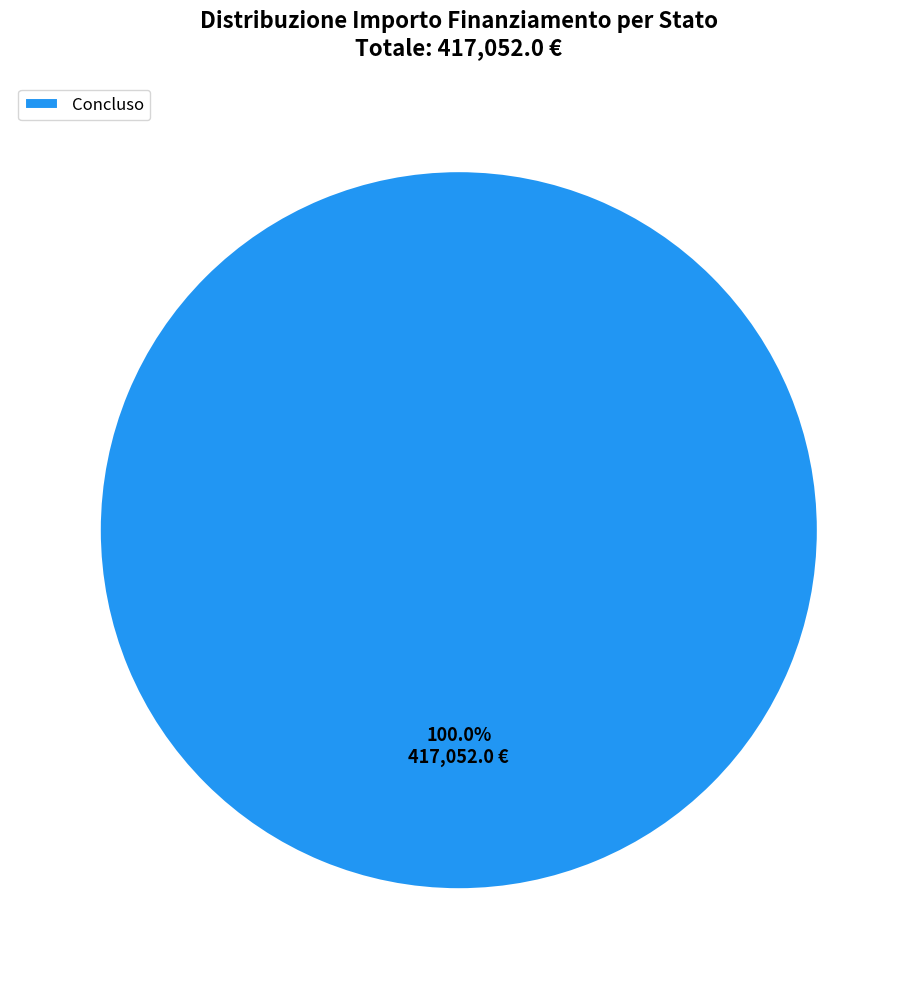

Rank the categories by value from lowest to highest.

Concluso